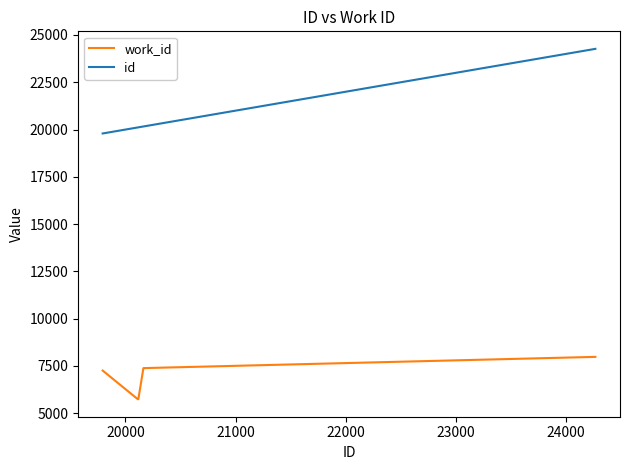

What is the lowest value of the id series?

19793